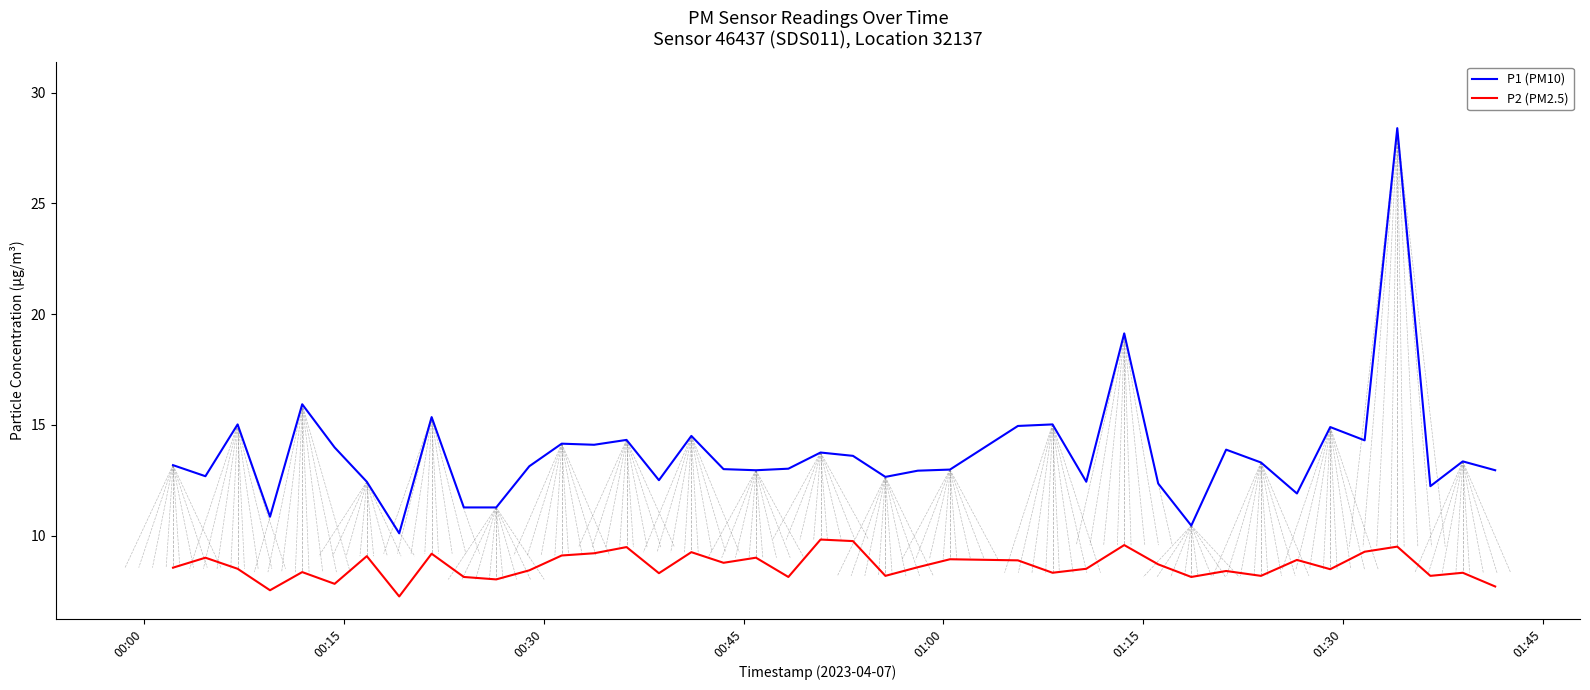

Which series has the largest total across all categories?

P1 (PM10)